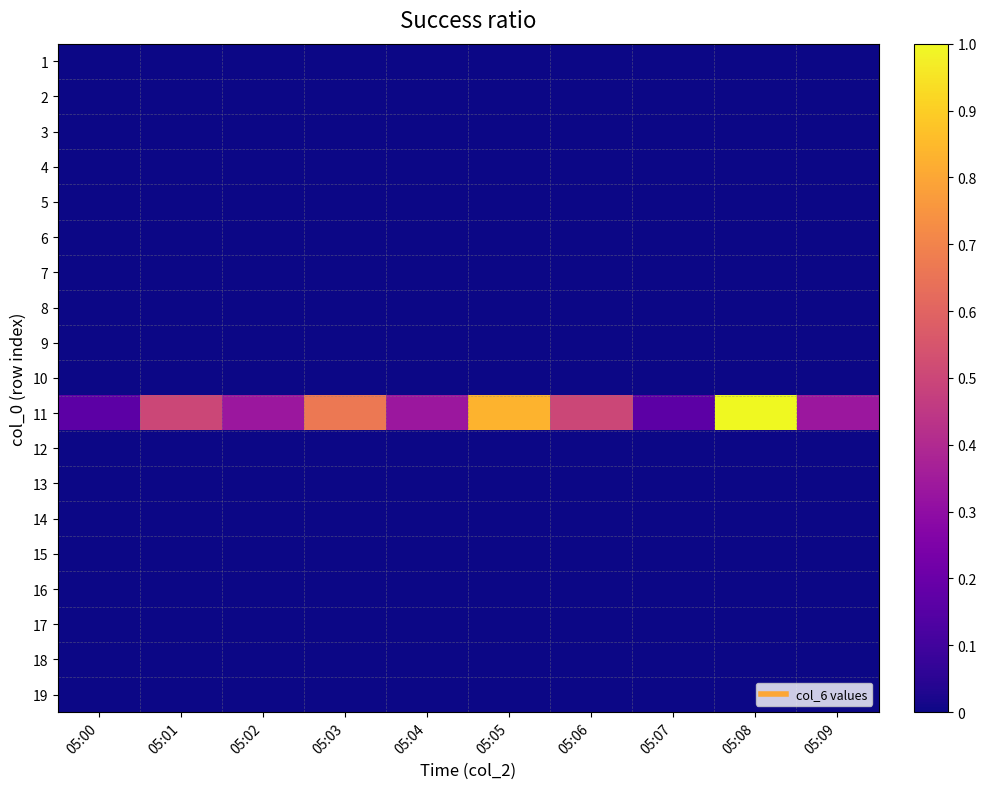

Reading right to left, what are all the values shown in this chart?

1: 05:09=0.0	05:08=0.0	05:07=0.0	05:06=0.0	05:05=0.0	05:04=0.0	05:03=0.0	05:02=0.0	05:01=0.0	05:00=0.0
2: 05:09=0.0	05:08=0.0	05:07=0.0	05:06=0.0	05:05=0.0	05:04=0.0	05:03=0.0	05:02=0.0	05:01=0.0	05:00=0.0
3: 05:09=0.0	05:08=0.0	05:07=0.0	05:06=0.0	05:05=0.0	05:04=0.0	05:03=0.0	05:02=0.0	05:01=0.0	05:00=0.0
4: 05:09=0.0	05:08=0.0	05:07=0.0	05:06=0.0	05:05=0.0	05:04=0.0	05:03=0.0	05:02=0.0	05:01=0.0	05:00=0.0
5: 05:09=0.0	05:08=0.0	05:07=0.0	05:06=0.0	05:05=0.0	05:04=0.0	05:03=0.0	05:02=0.0	05:01=0.0	05:00=0.0
6: 05:09=0.0	05:08=0.0	05:07=0.0	05:06=0.0	05:05=0.0	05:04=0.0	05:03=0.0	05:02=0.0	05:01=0.0	05:00=0.0
7: 05:09=0.0	05:08=0.0	05:07=0.0	05:06=0.0	05:05=0.0	05:04=0.0	05:03=0.0	05:02=0.0	05:01=0.0	05:00=0.0
8: 05:09=0.0	05:08=0.0	05:07=0.0	05:06=0.0	05:05=0.0	05:04=0.0	05:03=0.0	05:02=0.0	05:01=0.0	05:00=0.0
9: 05:09=0.0	05:08=0.0	05:07=0.0	05:06=0.0	05:05=0.0	05:04=0.0	05:03=0.0	05:02=0.0	05:01=0.0	05:00=0.0
10: 05:09=0.0	05:08=0.0	05:07=0.0	05:06=0.0	05:05=0.0	05:04=0.0	05:03=0.0	05:02=0.0	05:01=0.0	05:00=0.0
11: 05:09=0.3	05:08=1.0	05:07=0.2	05:06=0.5	05:05=0.8	05:04=0.3	05:03=0.7	05:02=0.3	05:01=0.5	05:00=0.2
12: 05:09=0.0	05:08=0.0	05:07=0.0	05:06=0.0	05:05=0.0	05:04=0.0	05:03=0.0	05:02=0.0	05:01=0.0	05:00=0.0
13: 05:09=0.0	05:08=0.0	05:07=0.0	05:06=0.0	05:05=0.0	05:04=0.0	05:03=0.0	05:02=0.0	05:01=0.0	05:00=0.0
14: 05:09=0.0	05:08=0.0	05:07=0.0	05:06=0.0	05:05=0.0	05:04=0.0	05:03=0.0	05:02=0.0	05:01=0.0	05:00=0.0
15: 05:09=0.0	05:08=0.0	05:07=0.0	05:06=0.0	05:05=0.0	05:04=0.0	05:03=0.0	05:02=0.0	05:01=0.0	05:00=0.0
16: 05:09=0.0	05:08=0.0	05:07=0.0	05:06=0.0	05:05=0.0	05:04=0.0	05:03=0.0	05:02=0.0	05:01=0.0	05:00=0.0
17: 05:09=0.0	05:08=0.0	05:07=0.0	05:06=0.0	05:05=0.0	05:04=0.0	05:03=0.0	05:02=0.0	05:01=0.0	05:00=0.0
18: 05:09=0.0	05:08=0.0	05:07=0.0	05:06=0.0	05:05=0.0	05:04=0.0	05:03=0.0	05:02=0.0	05:01=0.0	05:00=0.0
19: 05:09=0.0	05:08=0.0	05:07=0.0	05:06=0.0	05:05=0.0	05:04=0.0	05:03=0.0	05:02=0.0	05:01=0.0	05:00=0.0